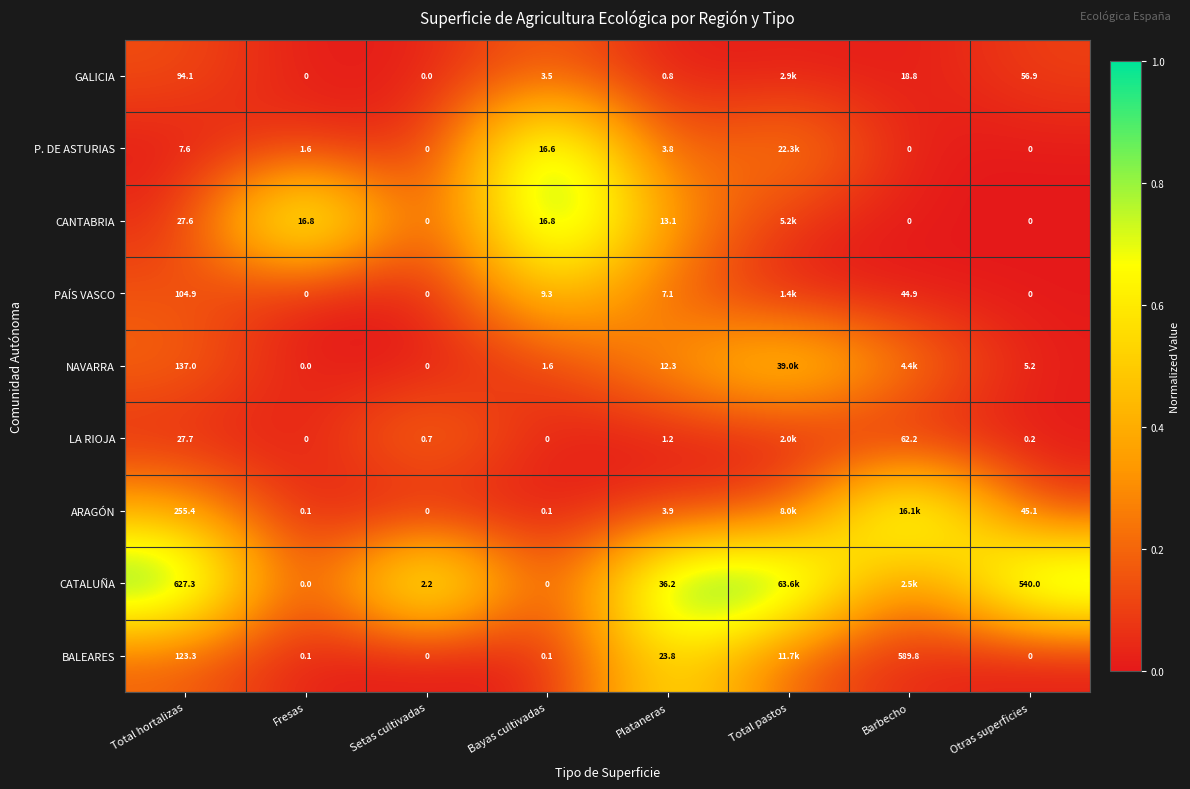

At Total hortalizas, list the series in order from smallest to largest.

P. DE ASTURIAS, CANTABRIA, LA RIOJA, GALICIA, PAÍS VASCO, BALEARES, NAVARRA, ARAGÓN, CATALUÑA